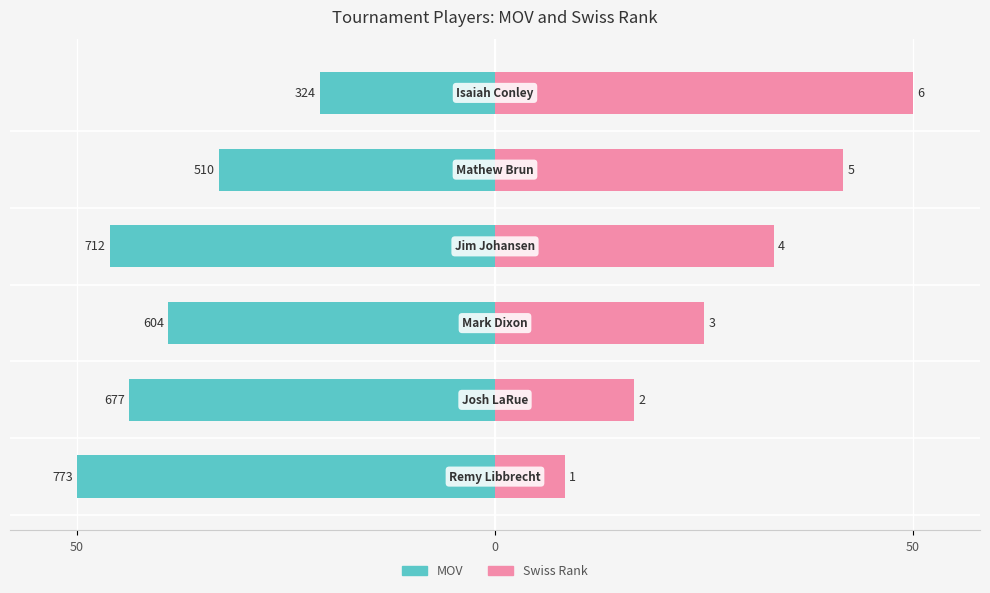

What is the total value across all series at 0?

-27.1